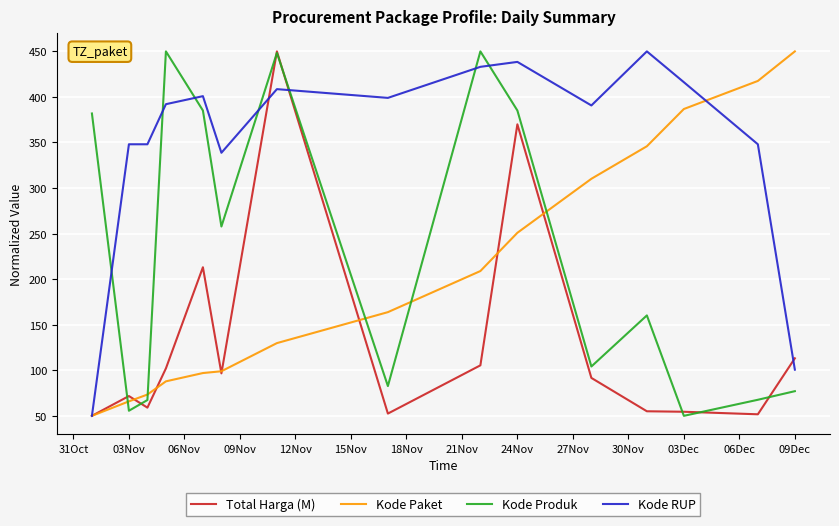

What is the greatest value displayed?

450.0